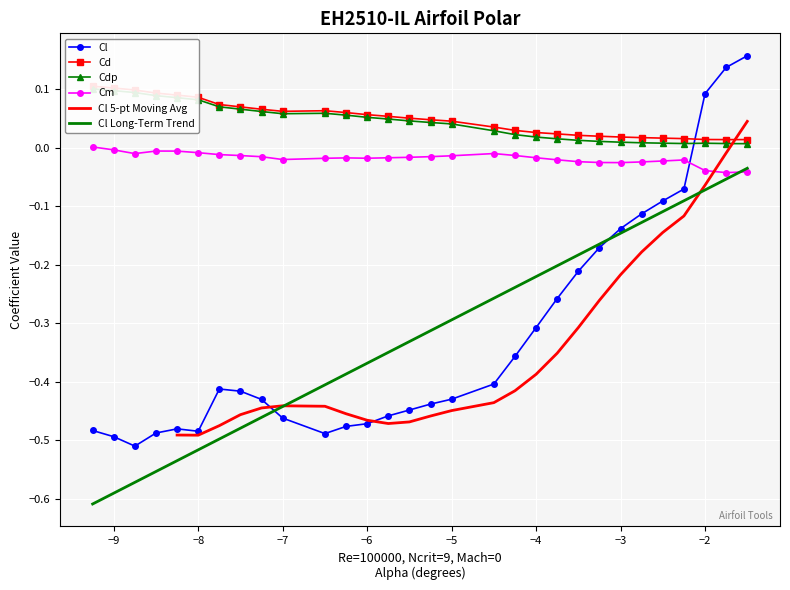

True or false: Cl and Cm intersect in this chart.

True